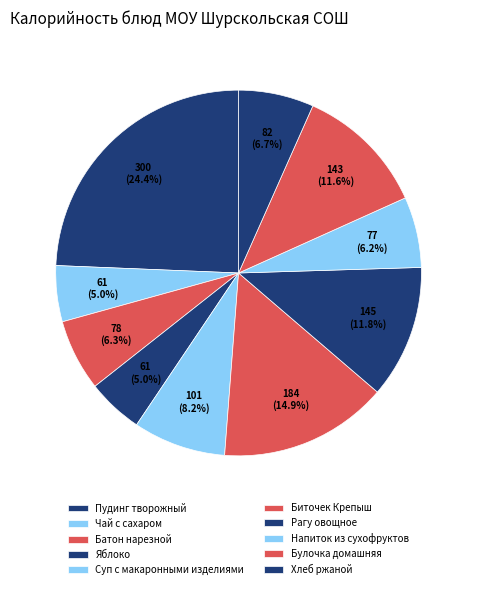

Which category has the smallest portion of the pie?

Чай с сахаром